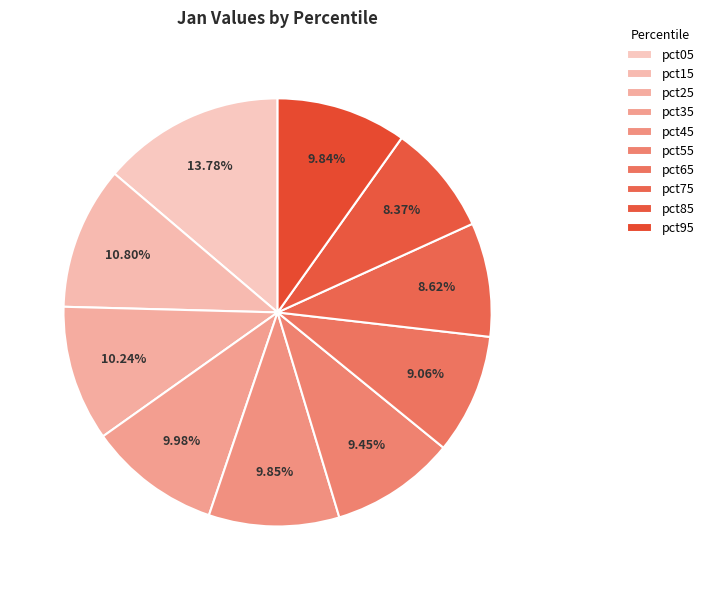

How many slices are in this pie chart?

10